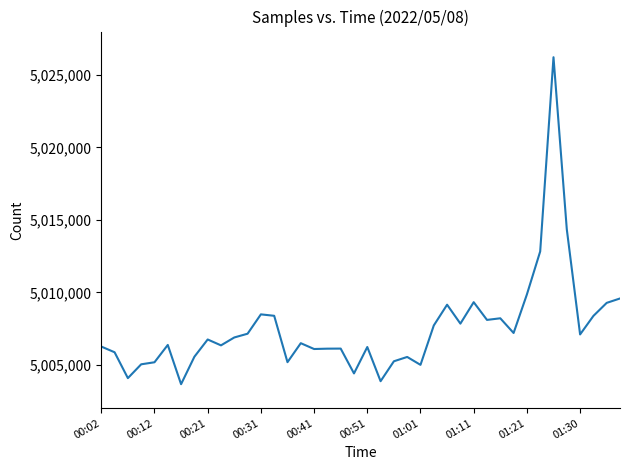

What is the smallest value displayed?

5003657